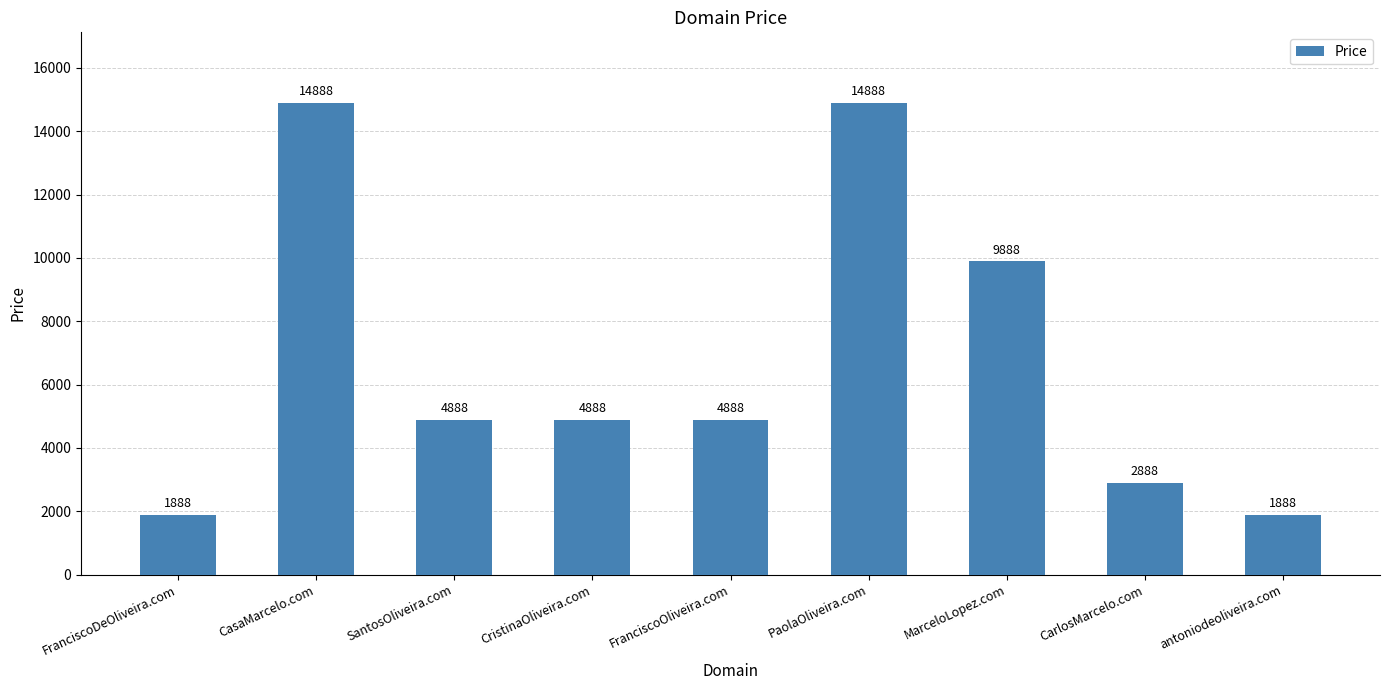

What is the average value?

6777